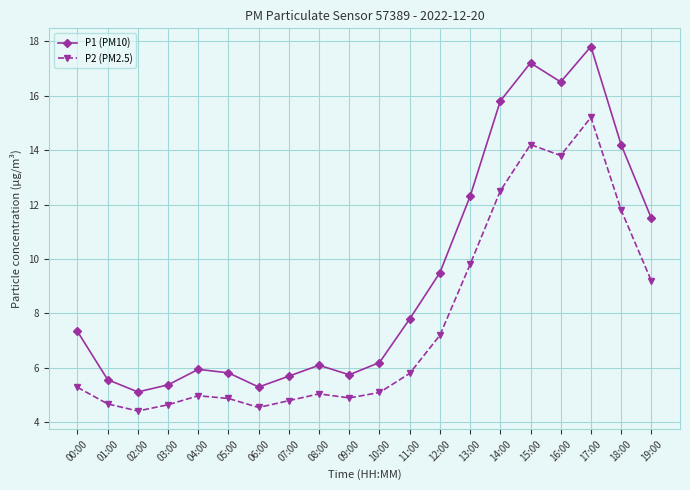

In P2 (PM2.5), how many points are higher than both neighbors (excluding endpoints)?

4